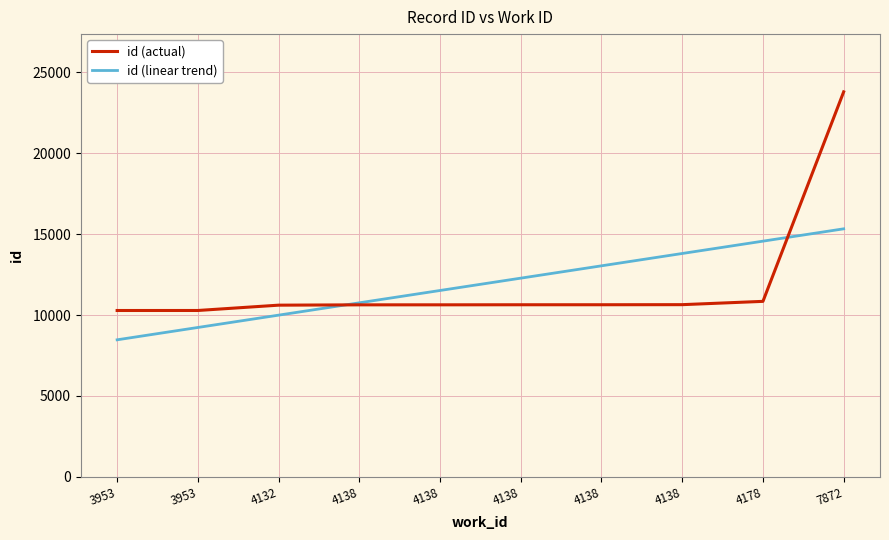

What are all the series names shown in the legend?

id (actual), id (linear trend)